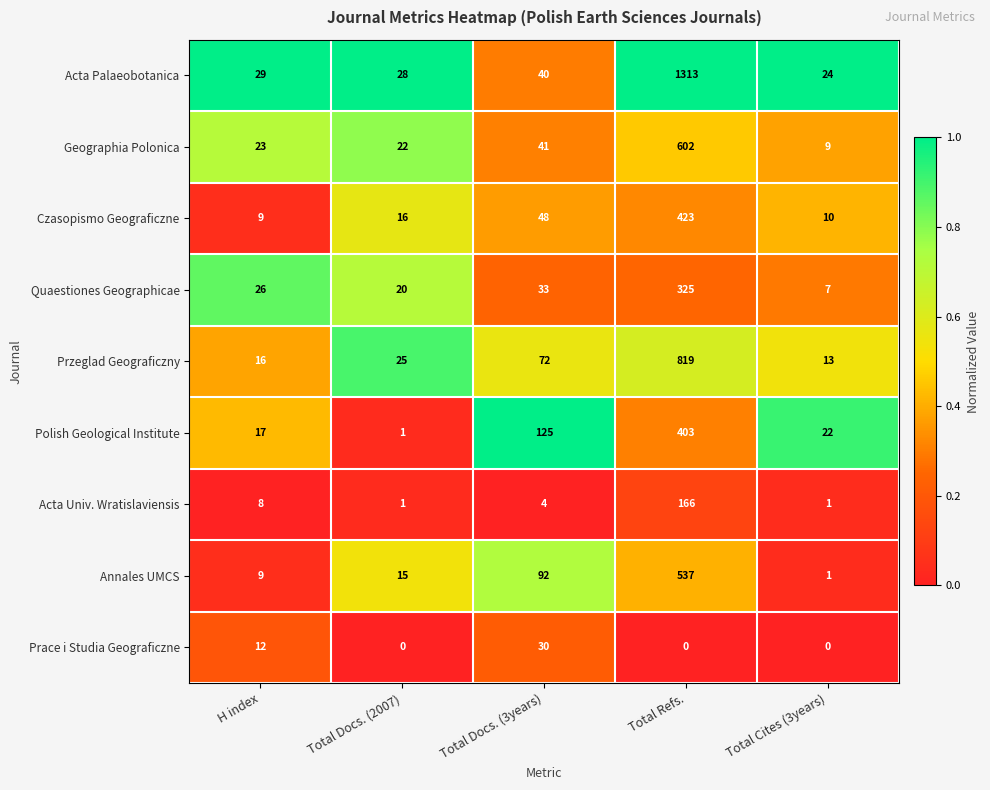

At which category is the sum across all series the highest?

Total Refs.